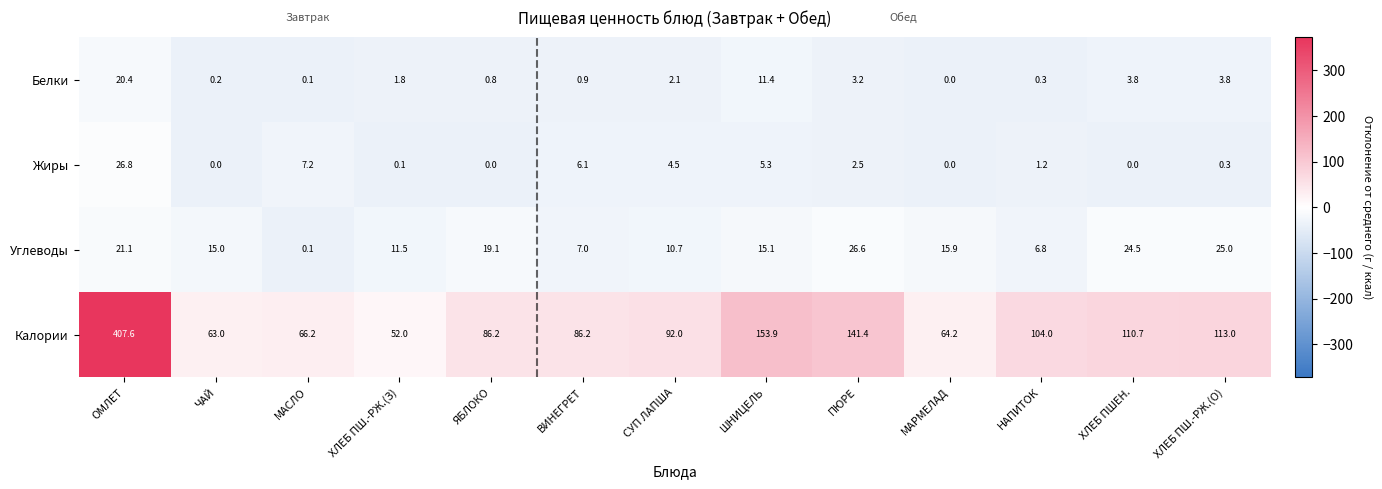

What is the spread (max minus min) of values at ЧАЙ?

63.0